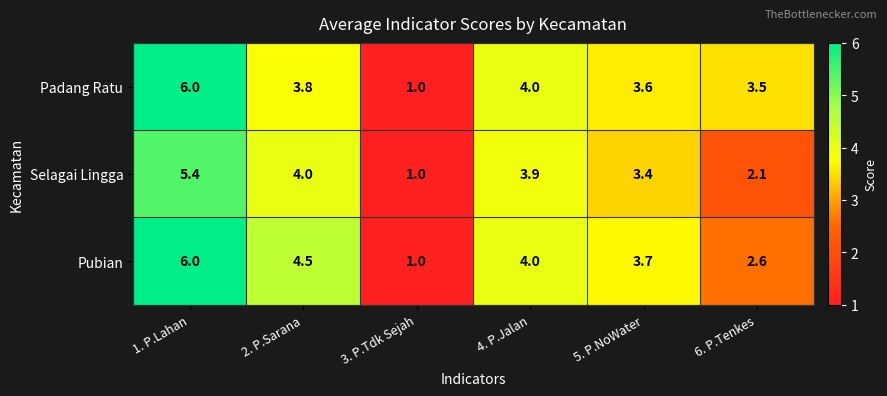

What is the minimum value shown in the chart?

1.0